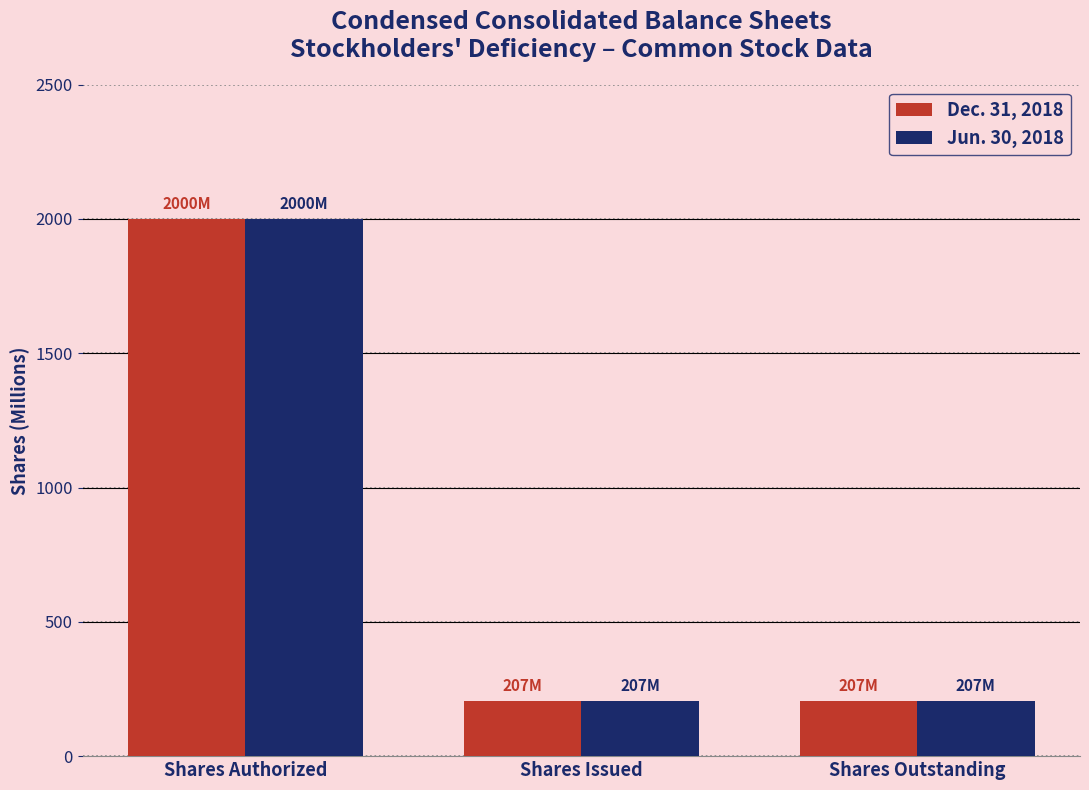

What is the label of the 3rd bar from the right?

Shares Authorized